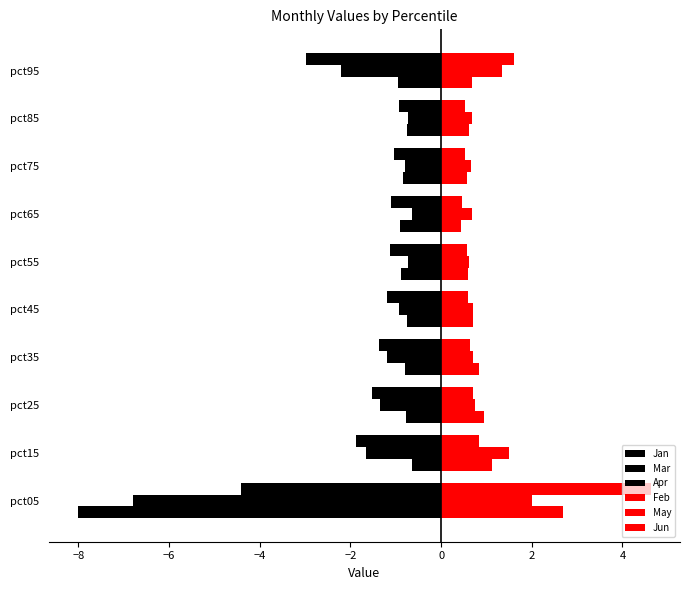

What is the average value of the Apr series?

-1.8